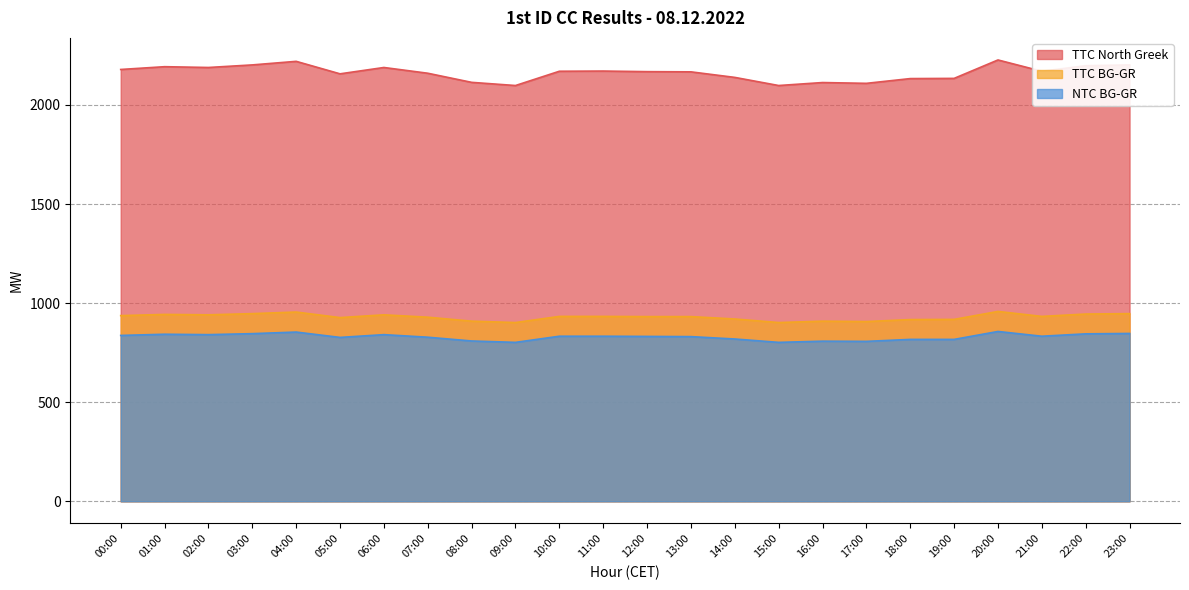

Between 05:00 and 19:00, which series saw the biggest shift?

TTC North Greek